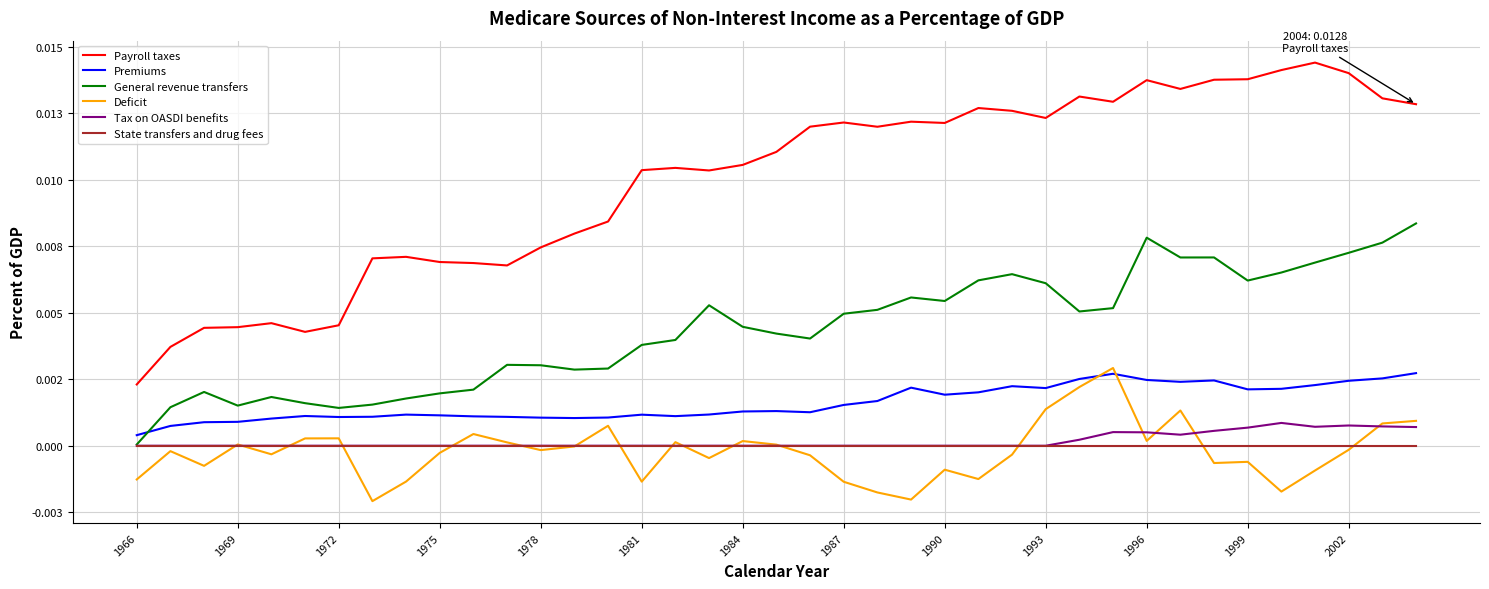

Does the chart have visible grid lines?

Yes